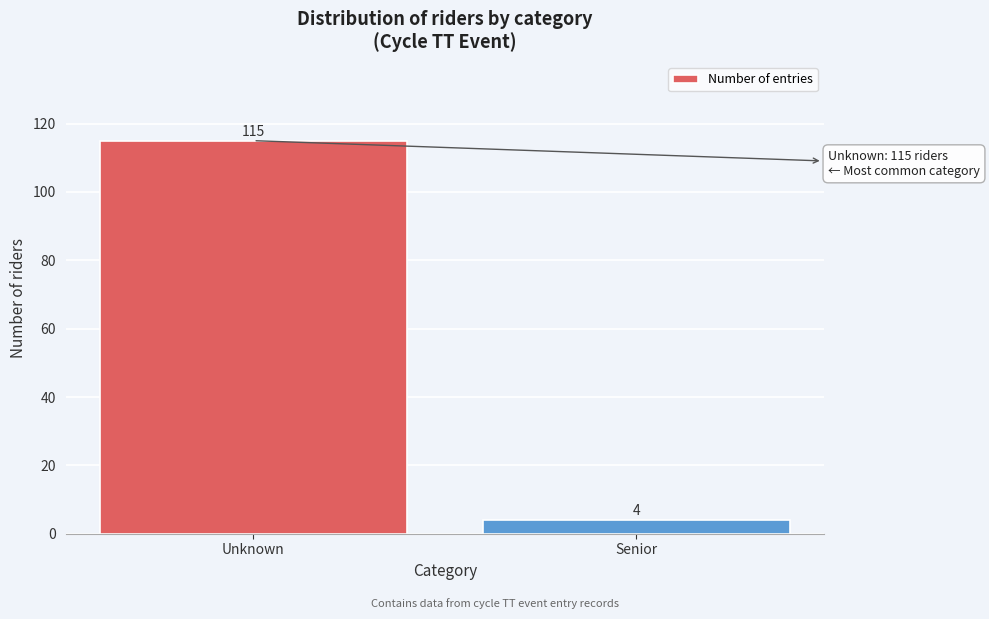

Reading right to left, extract all data points from this chart.

Senior=4	Unknown=115